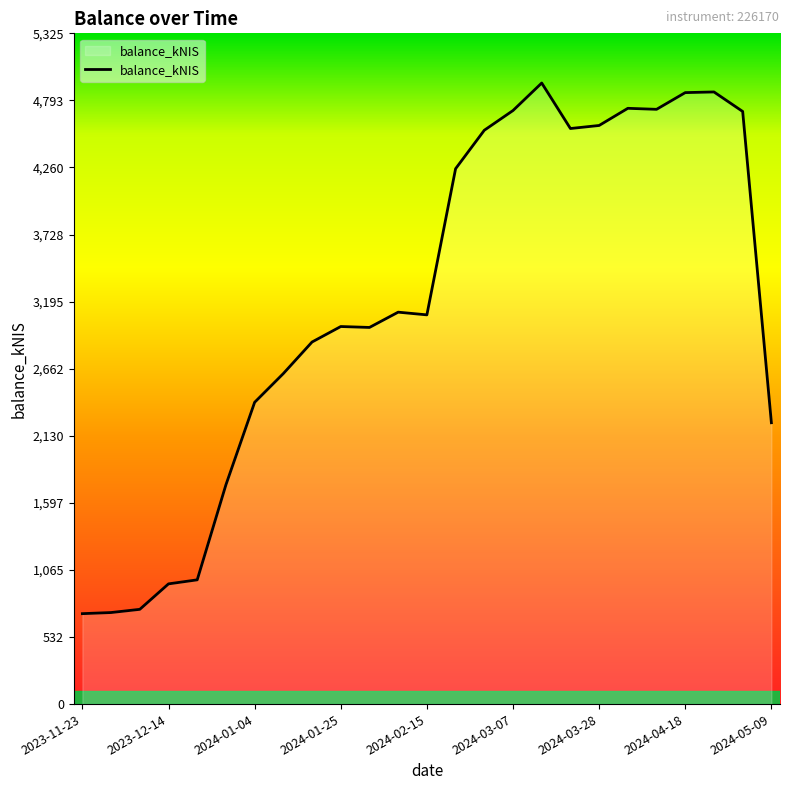

What is the difference between the maximum and minimum values?

4213.3